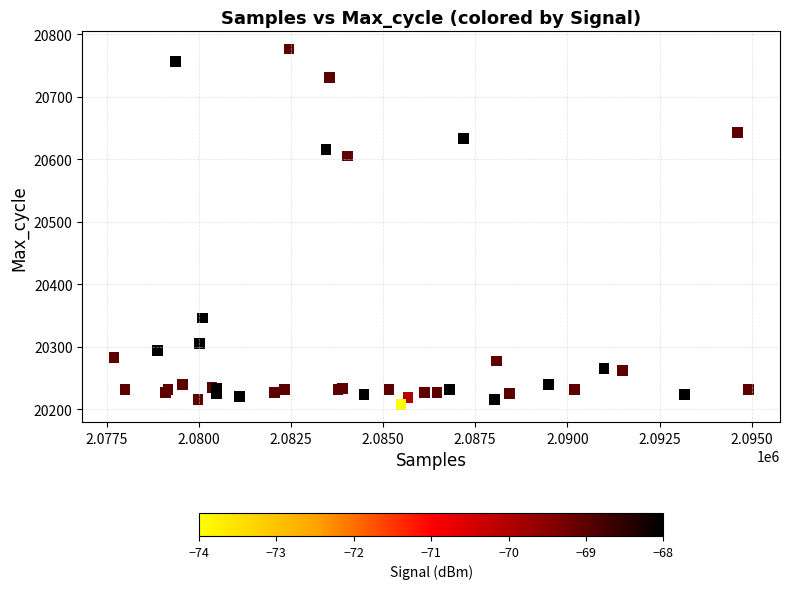

What Y value in the scatter plot is closest to 20492?

20605